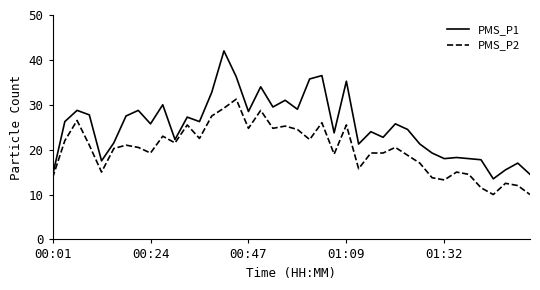

What is the lowest value of the PMS_P2 series?

10.0